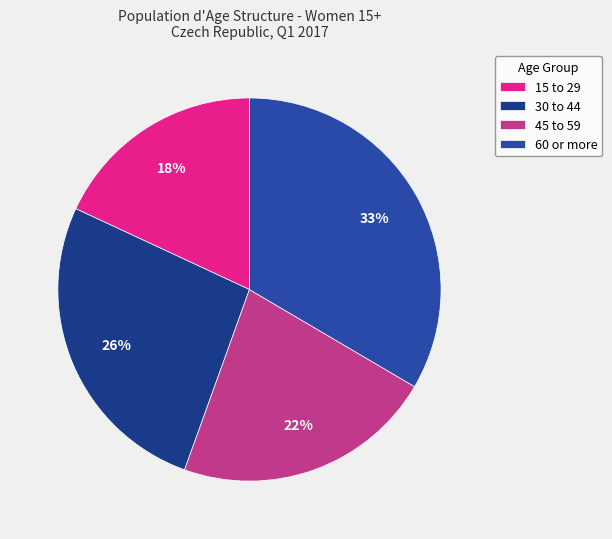

Approximately how many times larger is the value at 45 to 59 compared to 30 to 44?

0.8